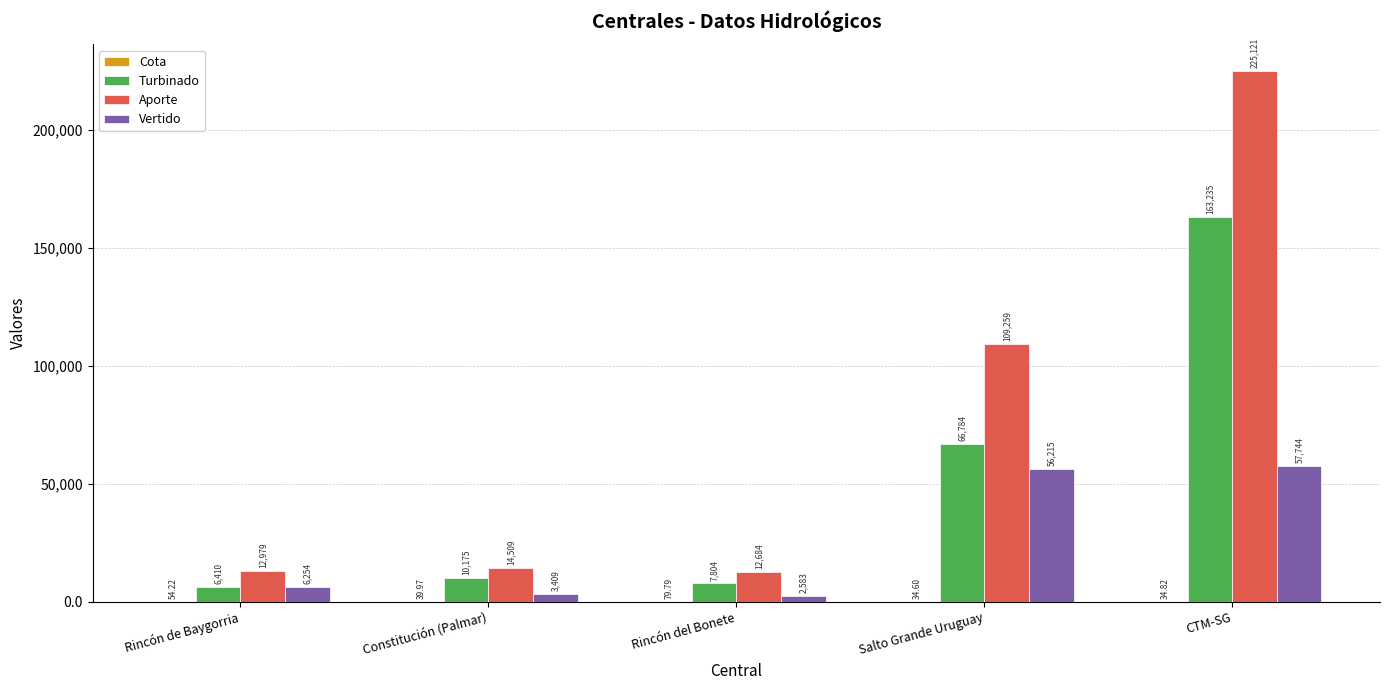

Is the value of Aporte at Salto Grande Uruguay greater than the value of Turbinado at Constitución (Palmar)?

Yes